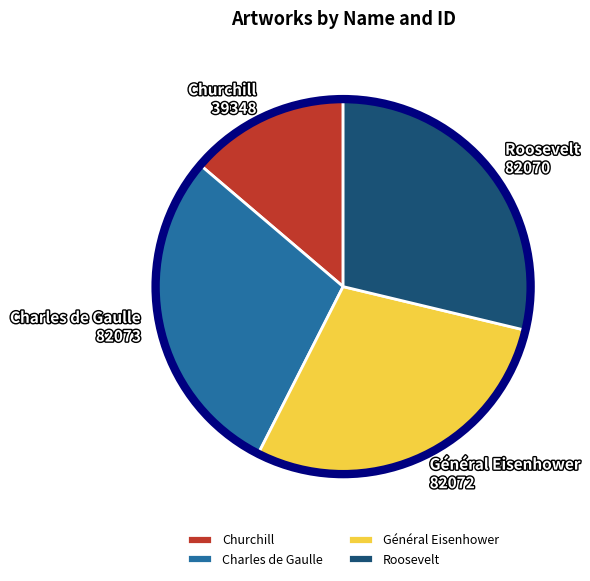

Is the sum of Général Eisenhower and Charles de Gaulle greater than half?

Yes